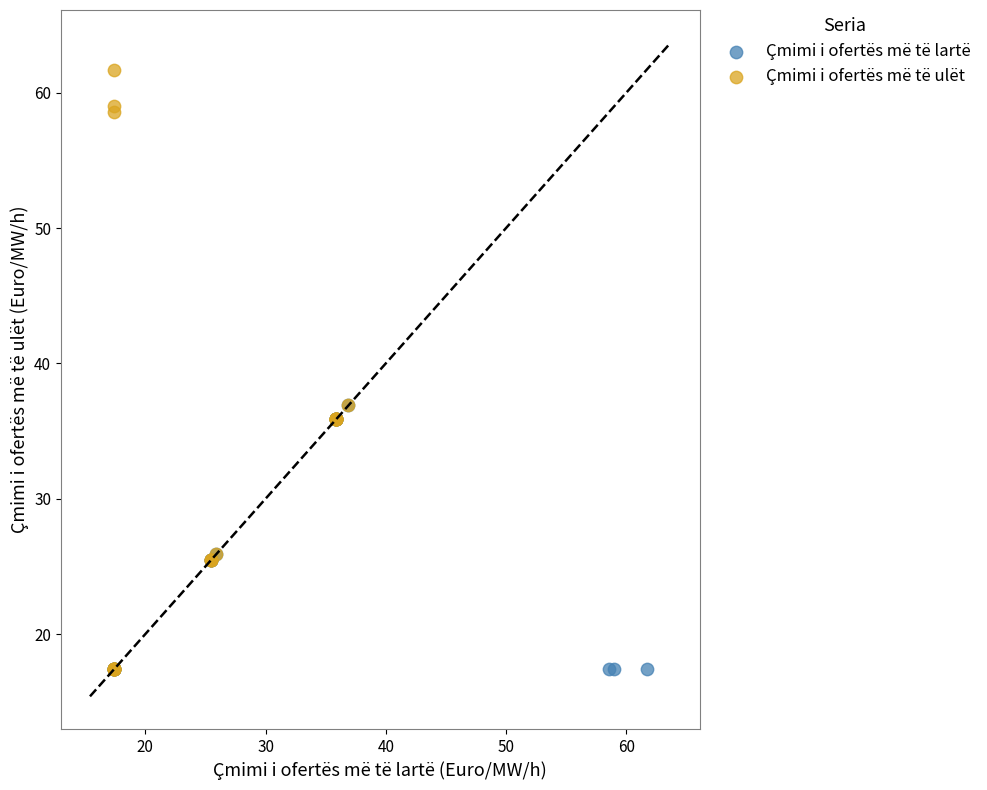

What are all the series names shown in the legend?

Çmimi i ofertës më të lartë, Çmimi i ofertës më të ulët